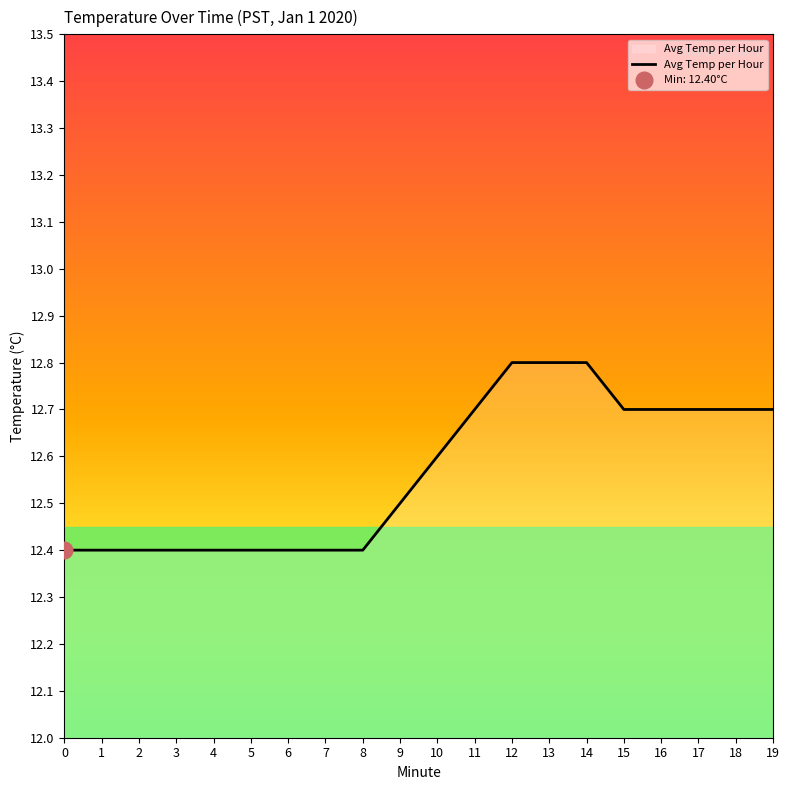

Reading left to right, extract all data points from this chart.

12.4	12.4	12.4	12.4	12.4	12.4	12.4	12.4	12.4	12.5	12.6	12.7	12.8	12.8	12.8	12.7	12.7	12.7	12.7	12.7